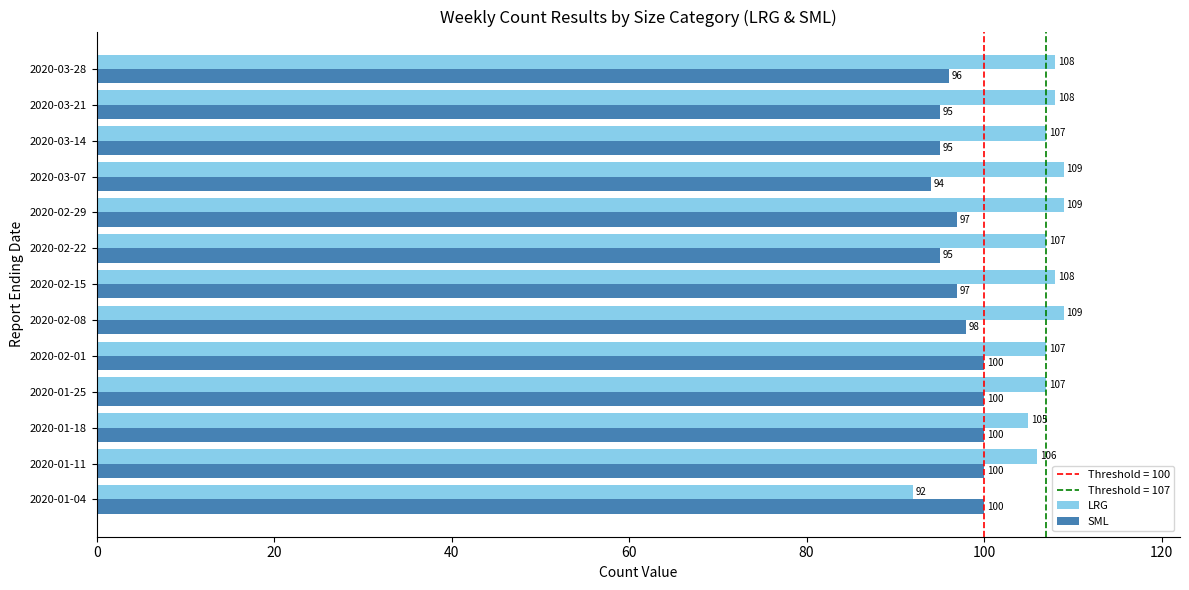

Which series has the widest spread of values?

LRG